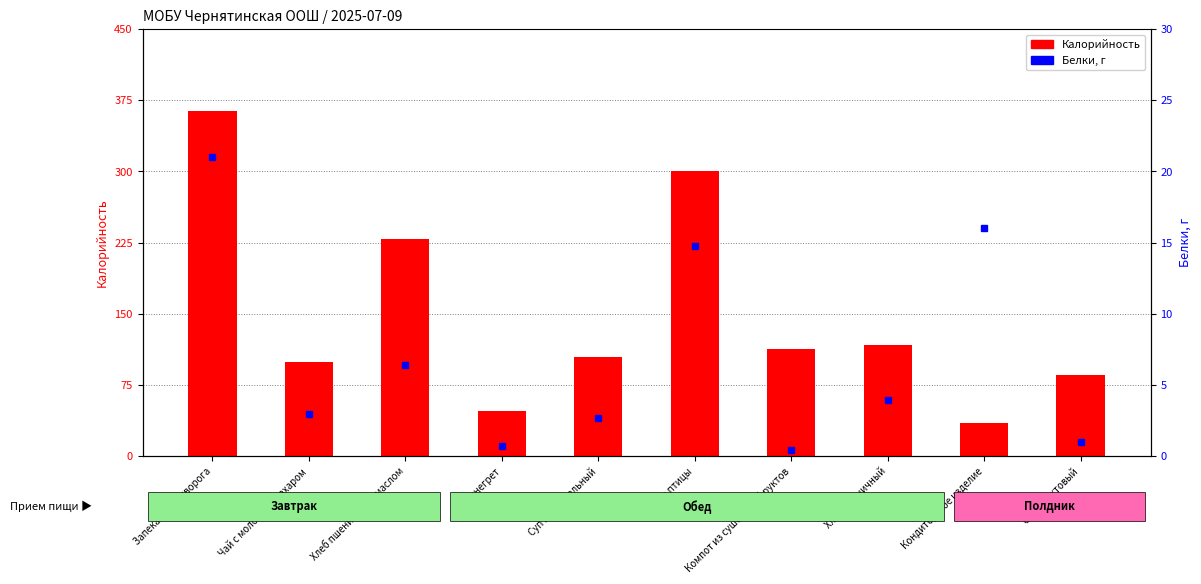

Is it true that Белки equals 1.4 at Чай с молоком и сахаром?

False